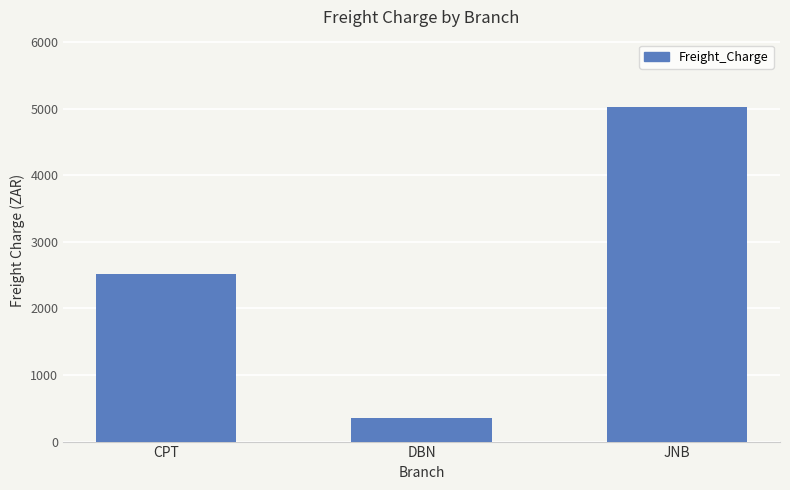

Is it true that the value at JNB is 8390.0?

False